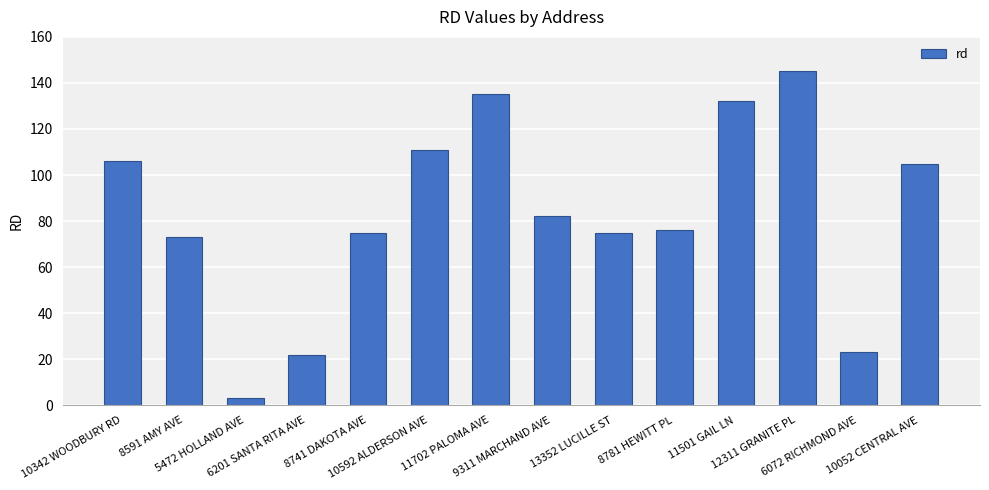

What is the difference between the second highest and second lowest values?

113